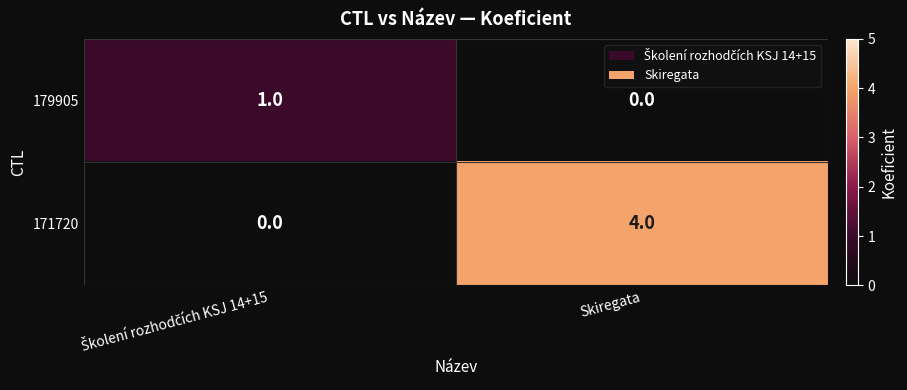

True or false: 171720 has a value of 4 at Skiregata.

True